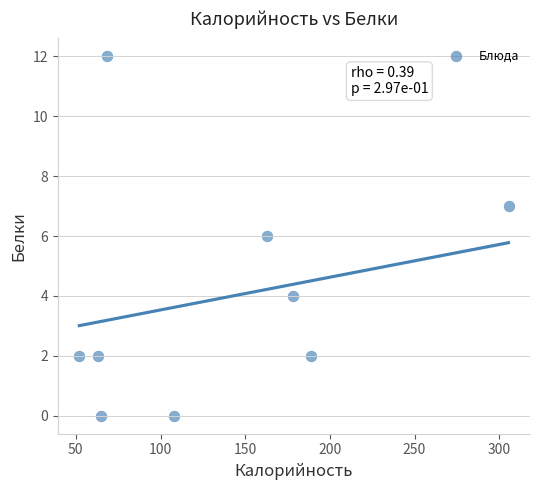

What is the range of Y values (max minus min)?

12